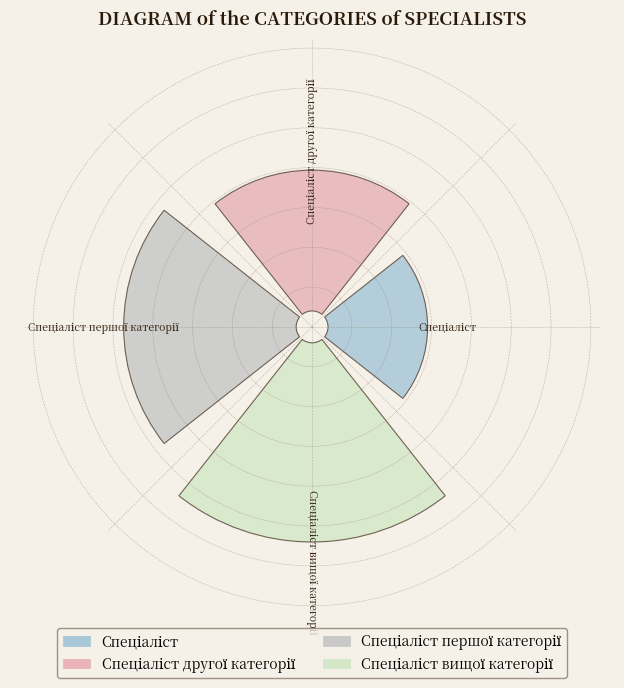

How many slices are in this pie chart?

4